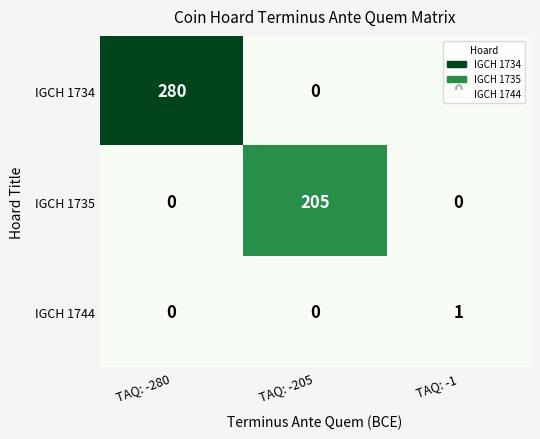

Rank the series by their maximum value, from lowest to highest.

IGCH 1744, IGCH 1735, IGCH 1734